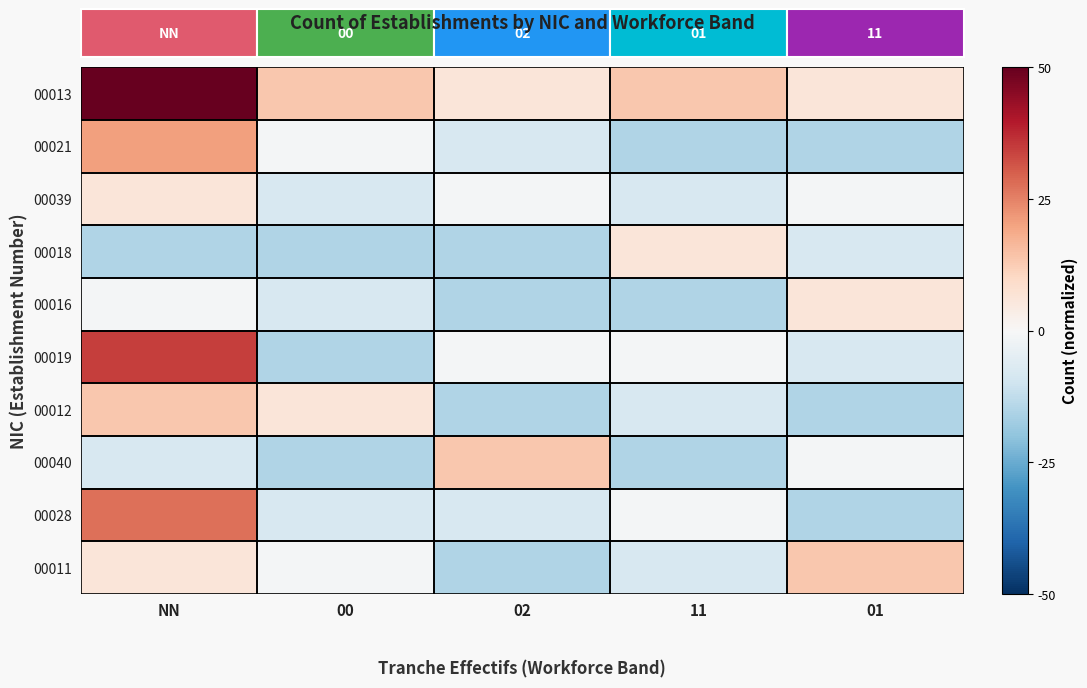

How many positive values does the 00012 series have?

2